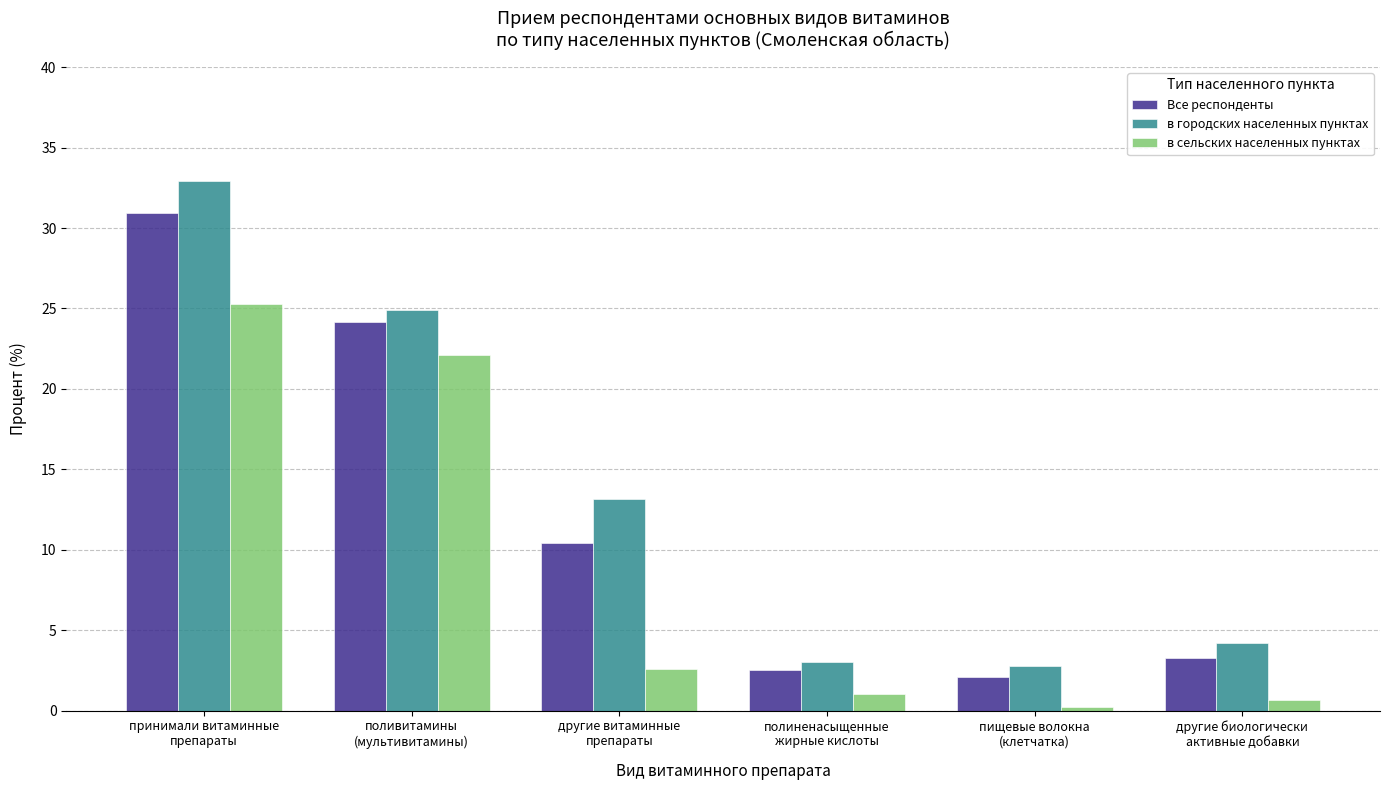

At how many categories does at least one series exceed 7?

3